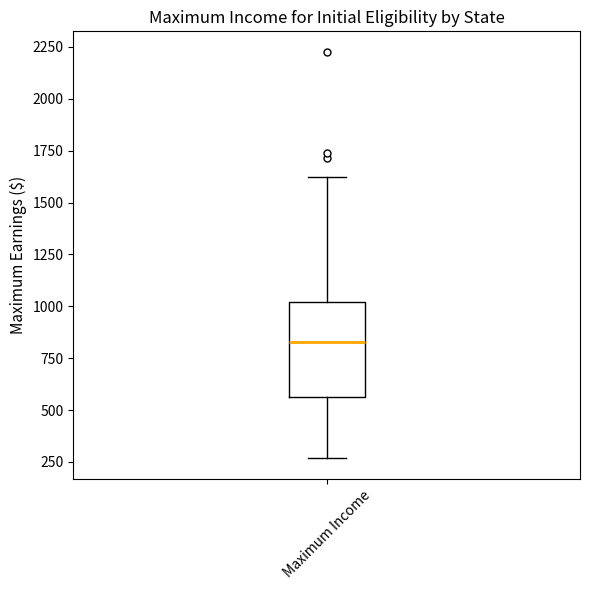

Read this box plot against the y-axis: the position of the median line, the range covered by the box, and the ends of both whiskers. The values are not printed on the chart, so give them approximately, as read against the axis.

median 850, box 550 to 1000, whiskers 250 to 1600